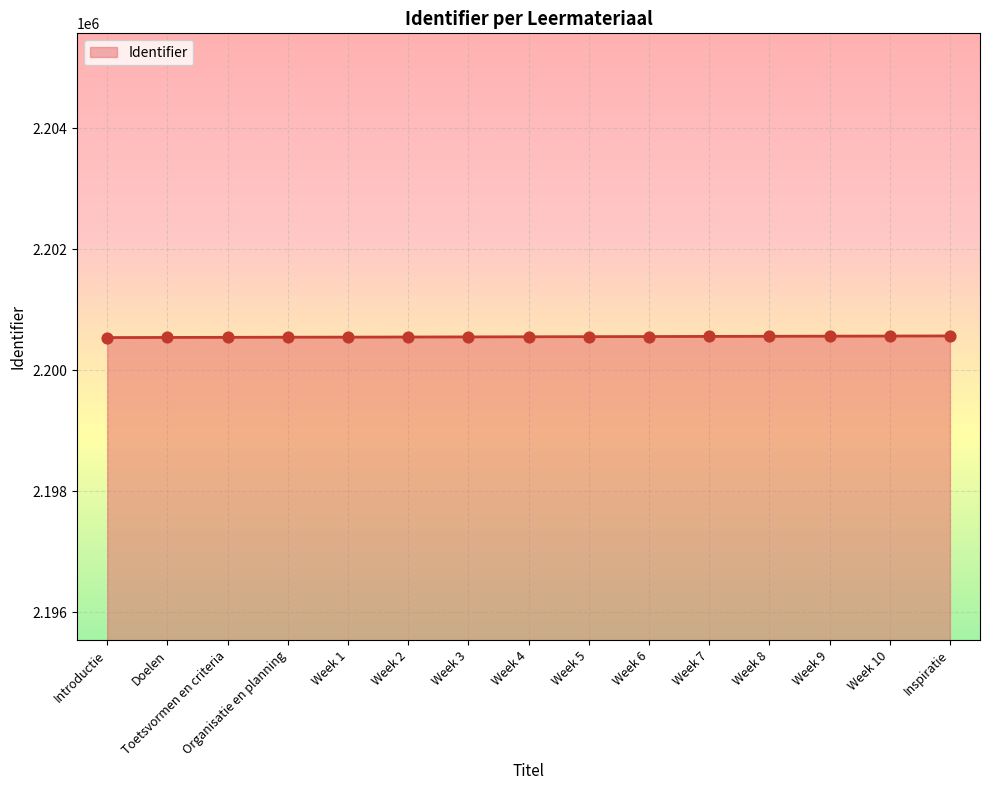

What is the ratio of the value at Doelen to the value at Week 2?

1.0